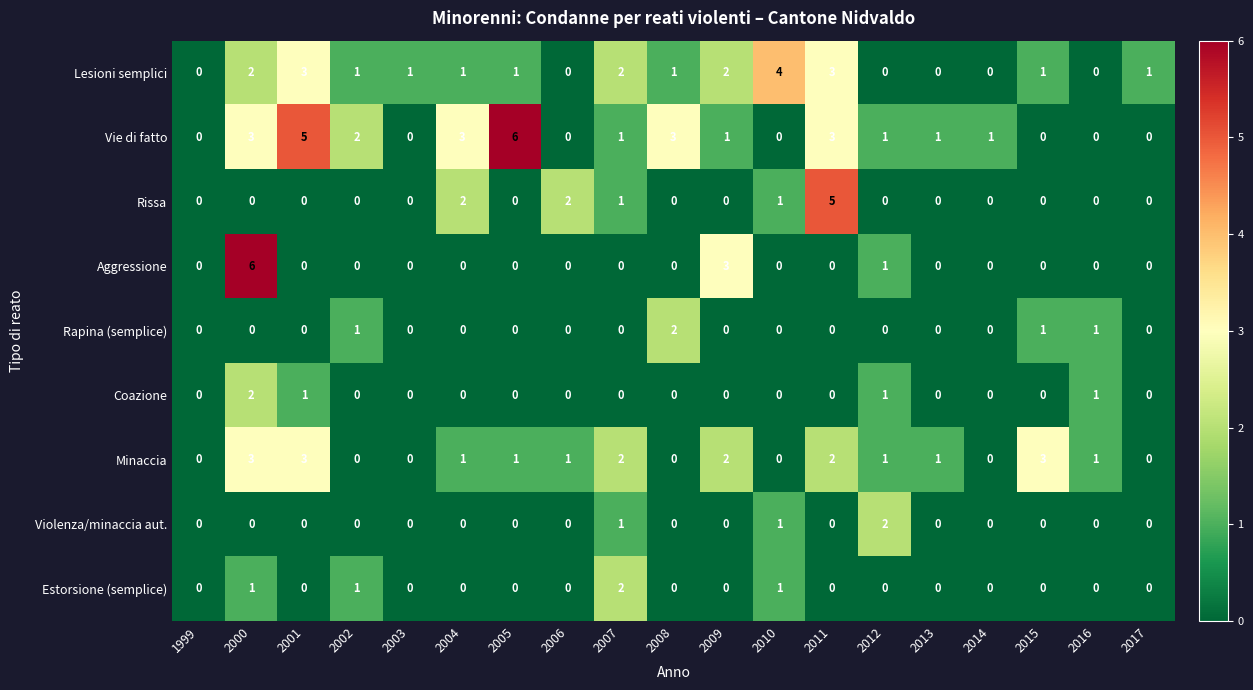

Between 2006 and 2010, which series saw the biggest shift?

Lesioni semplici